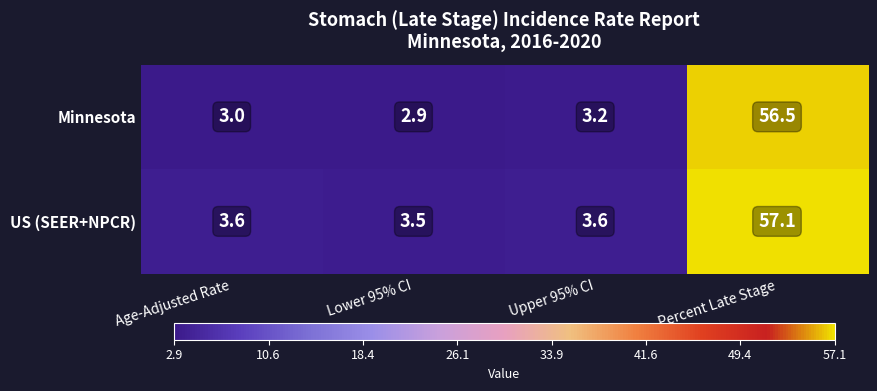

What is the total value across all series at Percent Late Stage?

113.6